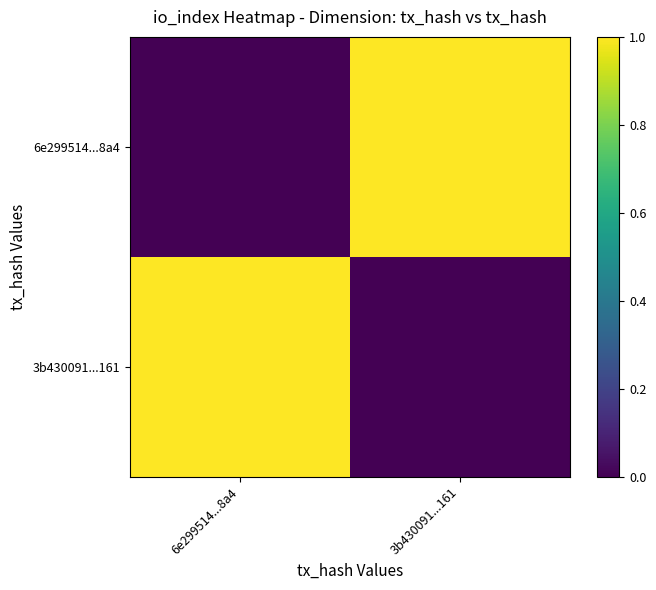

List the labels in order of 3b430091...161 value, smallest first.

3b430091...161, 6e299514...8a4